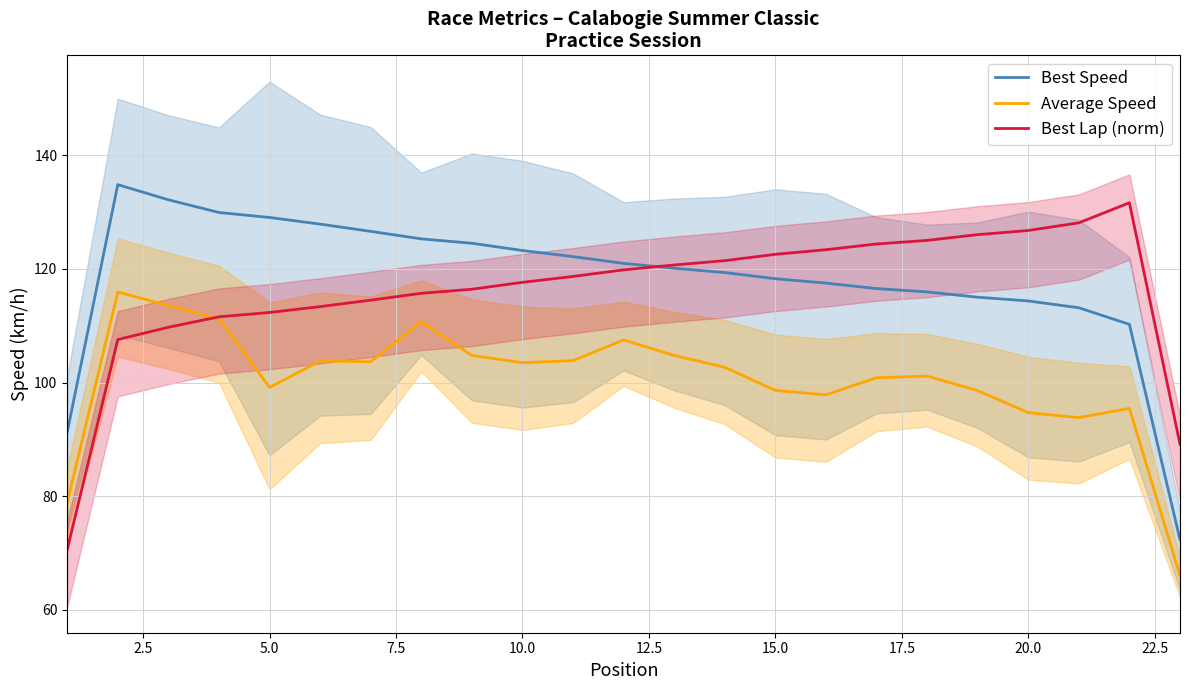

The Best Lap (norm) series shows 188.0 at 5.0. True or false?

False